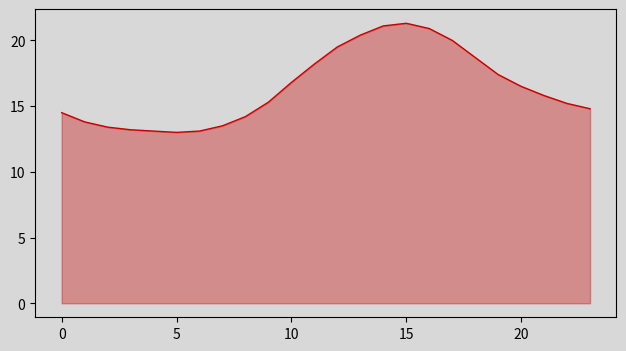

What is the smallest value displayed?

13.0